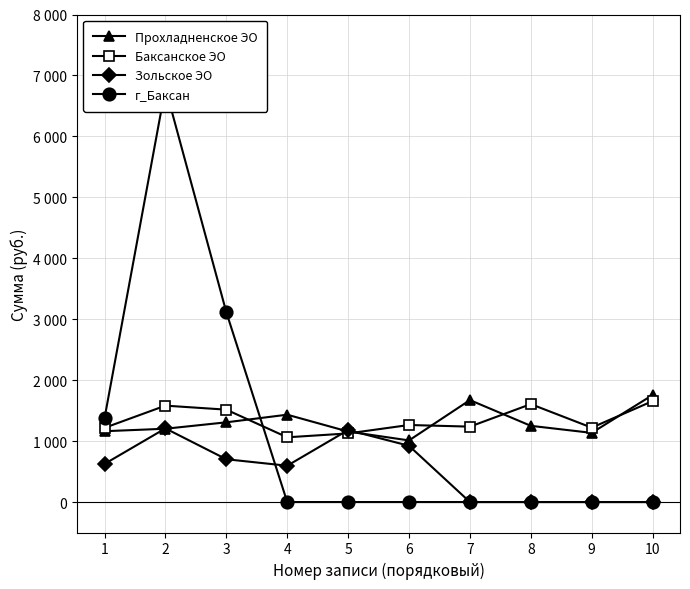

Reading left to right, transcribe all the data shown in this chart.

Прохладненское ЭО: 1162.1	1202.8	1308.0	1433.2	1156.6	1011.0	1672.9	1250.5	1134.9	1756.6
Баксанское ЭО: 1217.3	1581.7	1515.8	1062.2	1125.8	1264.0	1237.3	1606.8	1220.4	1656.2
Зольское ЭО: 625.1	1208.1	701.9	596.0	1181.0	923.0	0.0	0.0	0.0	0.0
г_Баксан: 1374.8	6795.9	3115.2	0.0	0.0	0.0	0.0	0.0	0.0	0.0